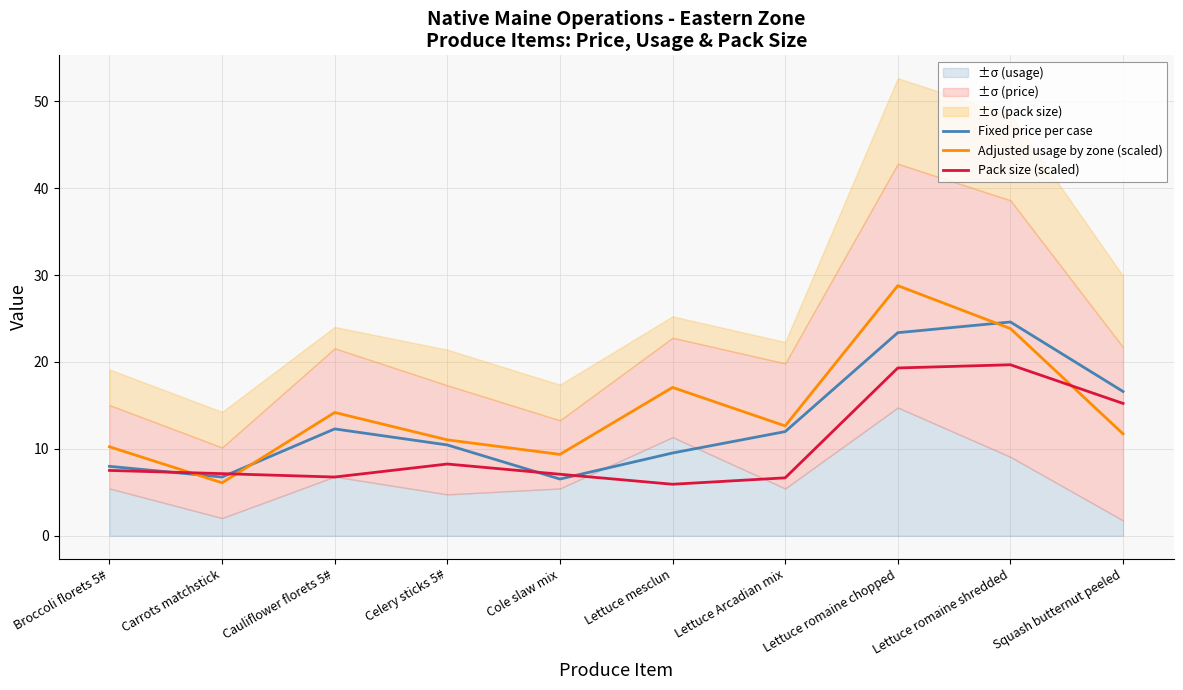

What is the difference between the maximum and minimum values in the Pack size (scaled) series?

13.7